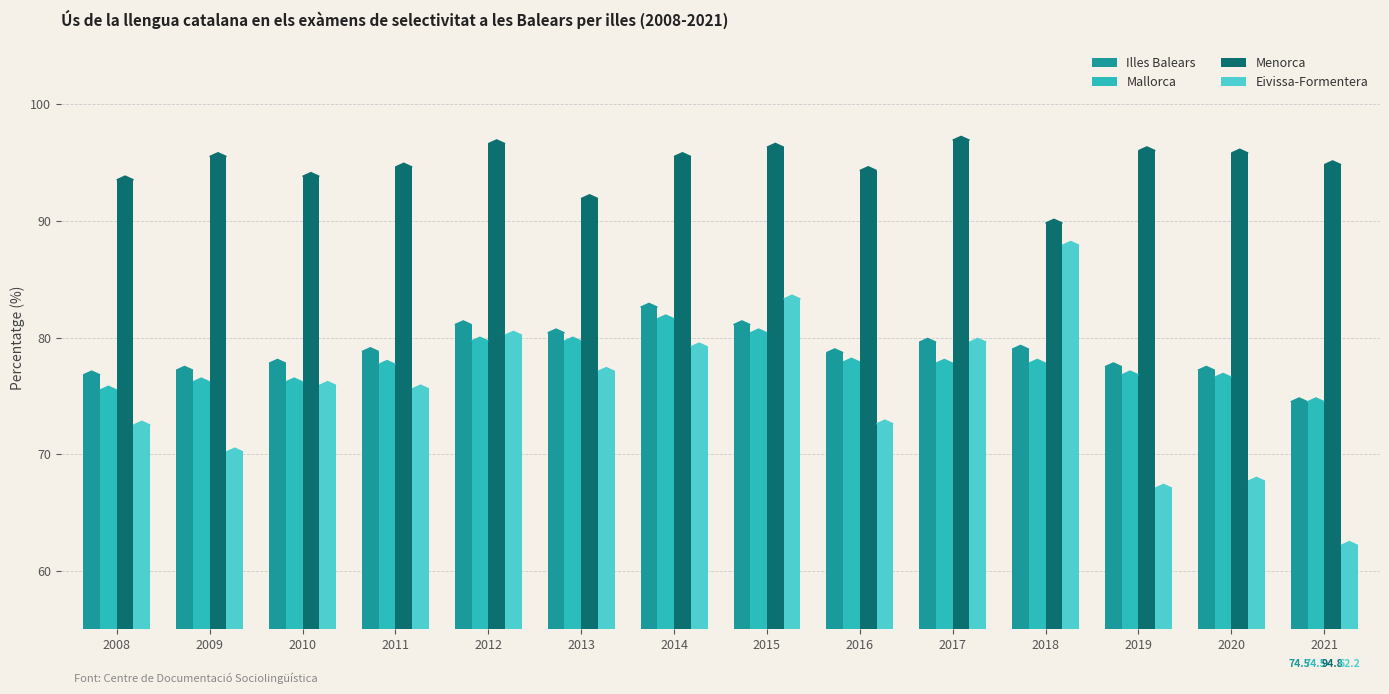

True or false: Menorca has a value of 26.2 at 2017.

False